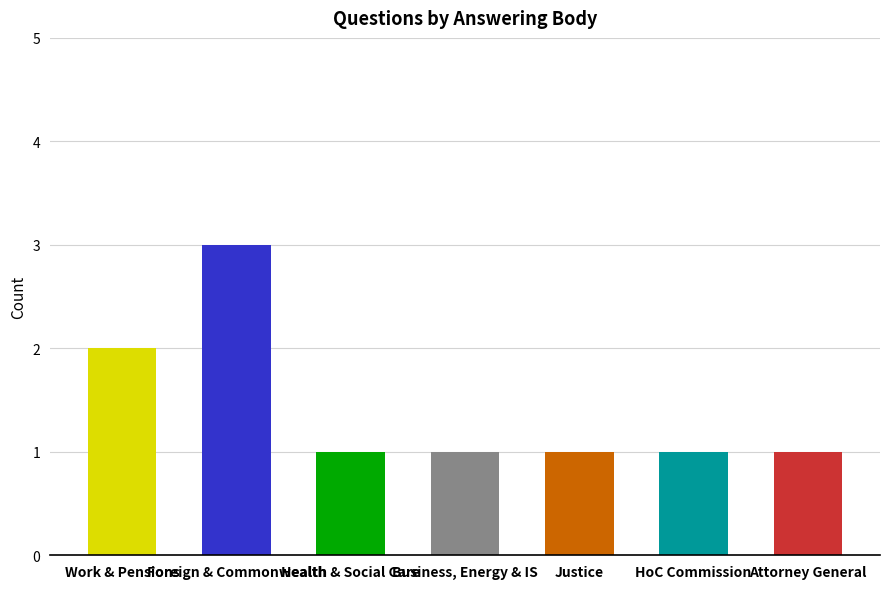

What is the minimum value shown in the chart?

1